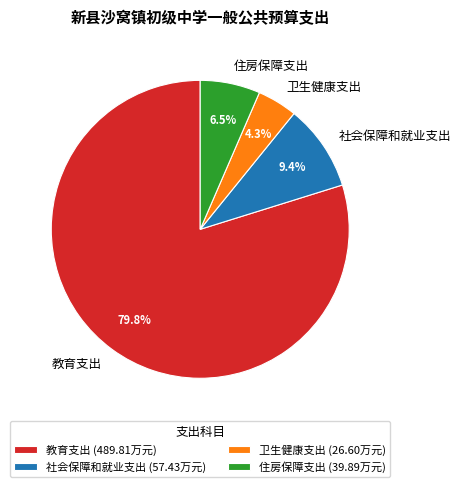

Count the number of slices in the pie.

4